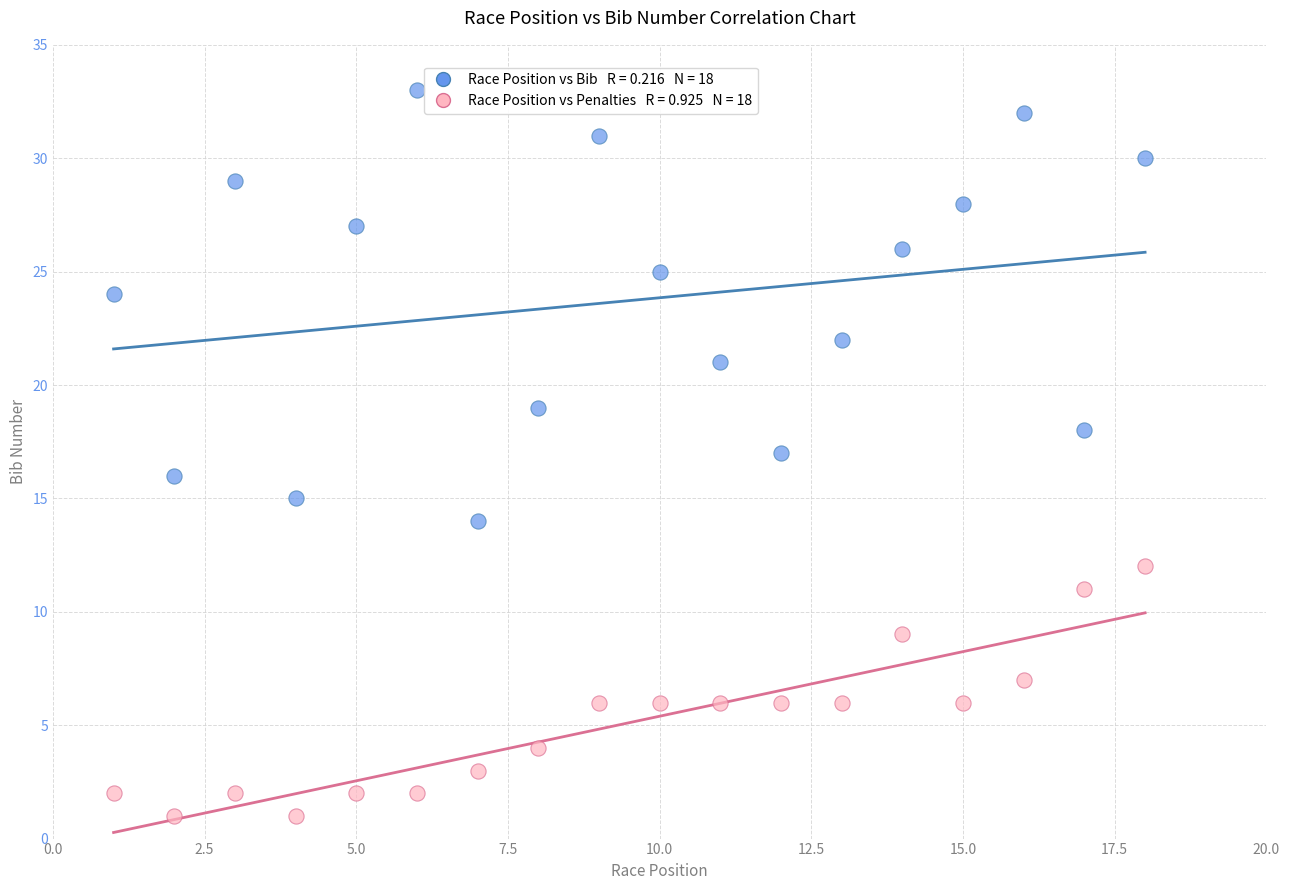

Across all data points, what is the range of Y values (max minus min)?

32